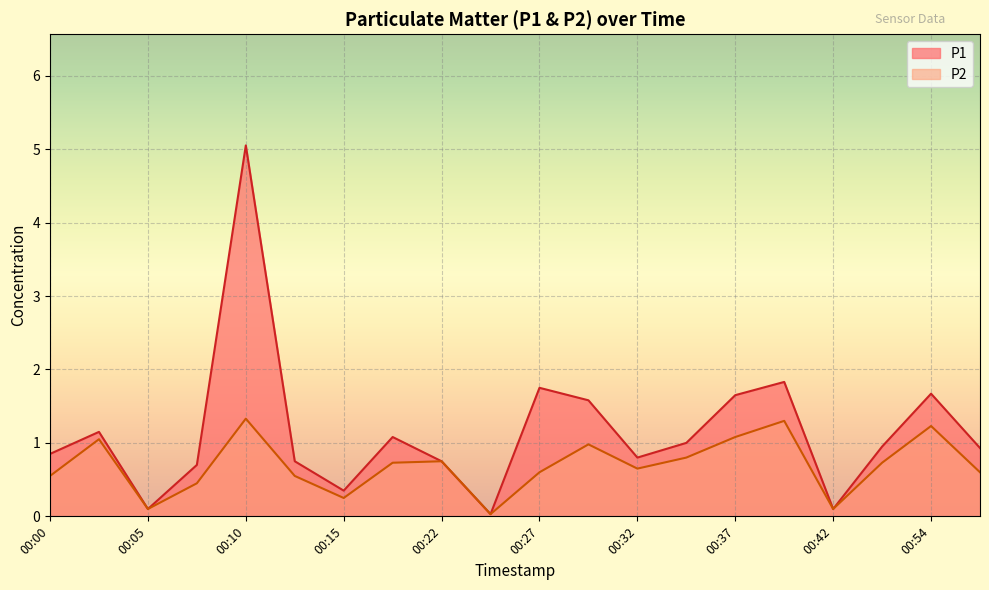

Which series changed the most between 00:37 and 00:52?

P1